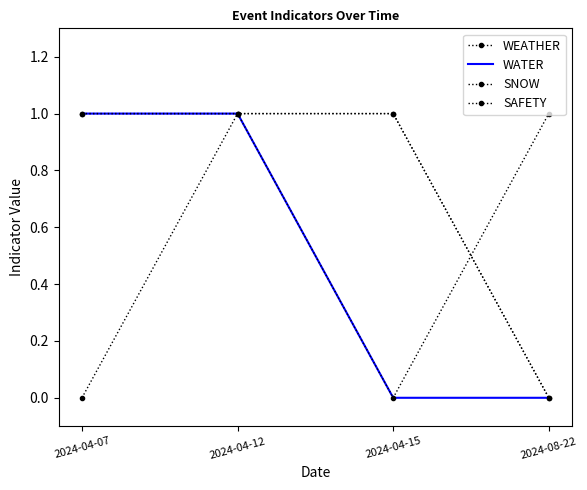

Count the SAFETY values in the range 0 to 1.

4